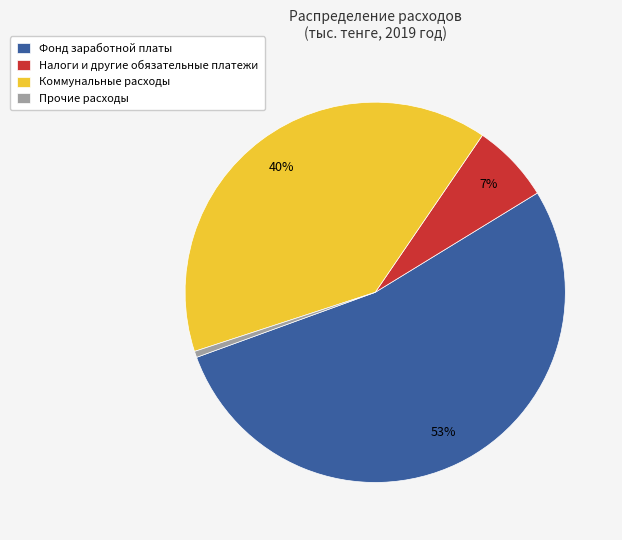

What is the majority slice?

Фонд заработной платы